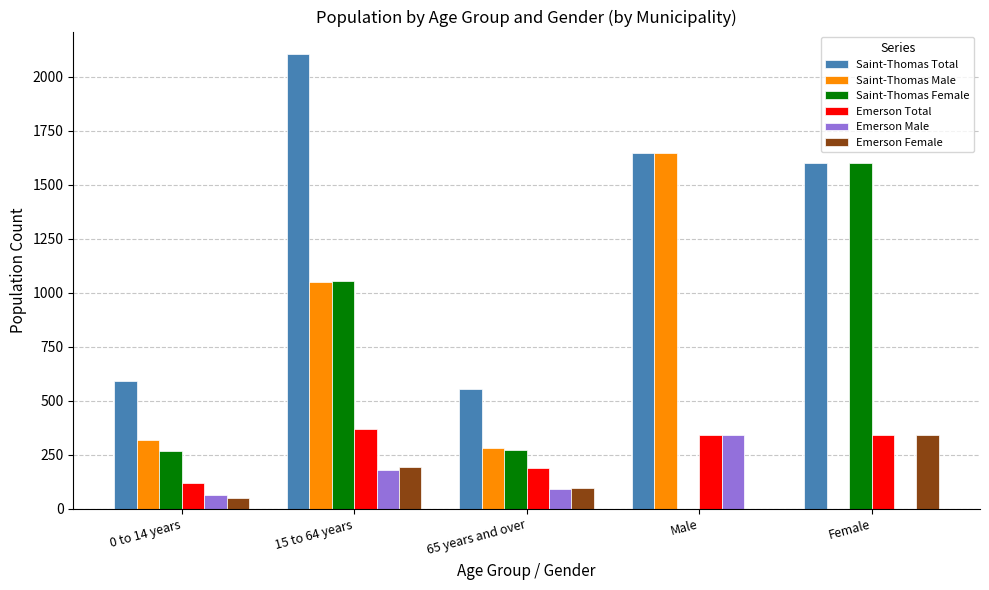

Are the bars horizontal?

No